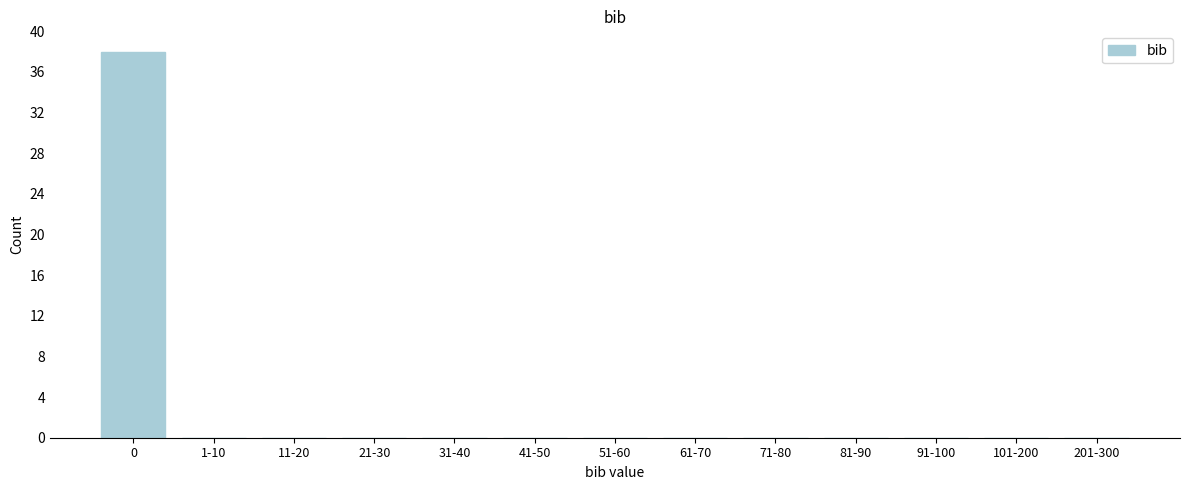

Reading left to right, list all the values displayed in this chart.

0=38	1-10=0	11-20=0	21-30=0	31-40=0	41-50=0	51-60=0	61-70=0	71-80=0	81-90=0	91-100=0	101-200=0	201-300=0